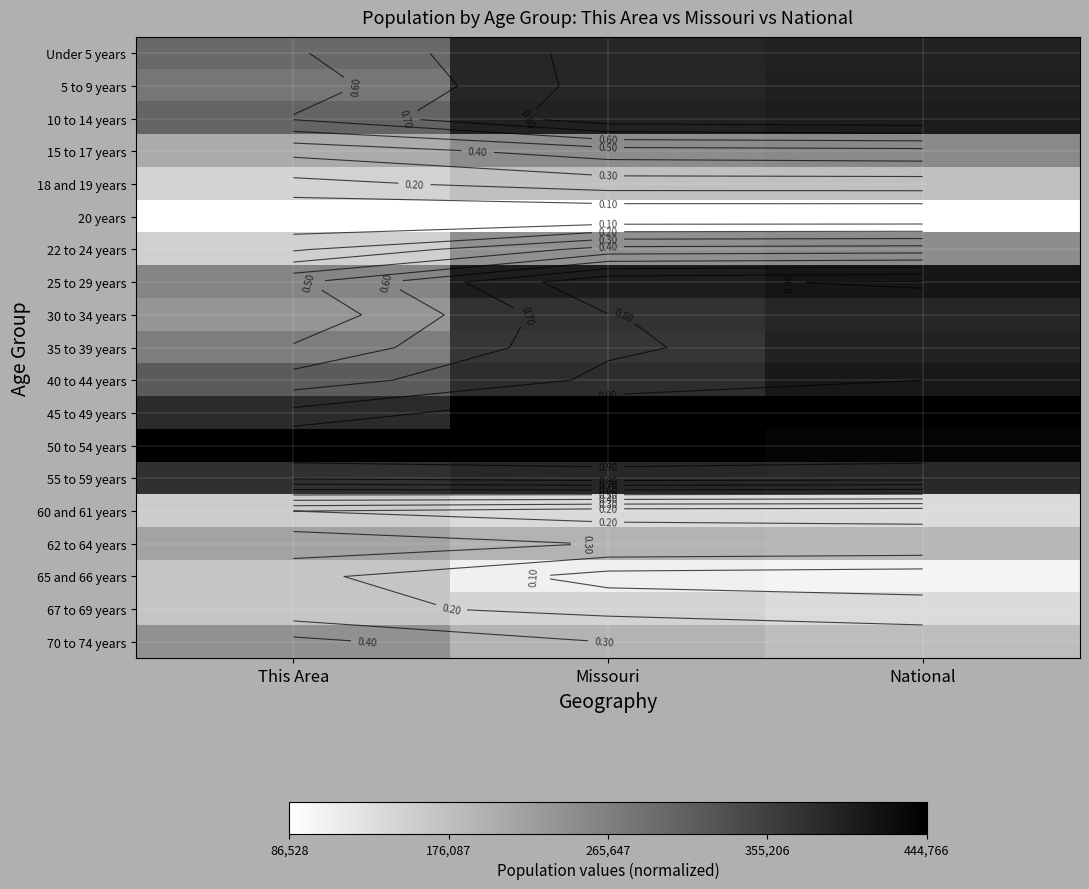

Which has a higher value, This Area or Missouri?

Missouri